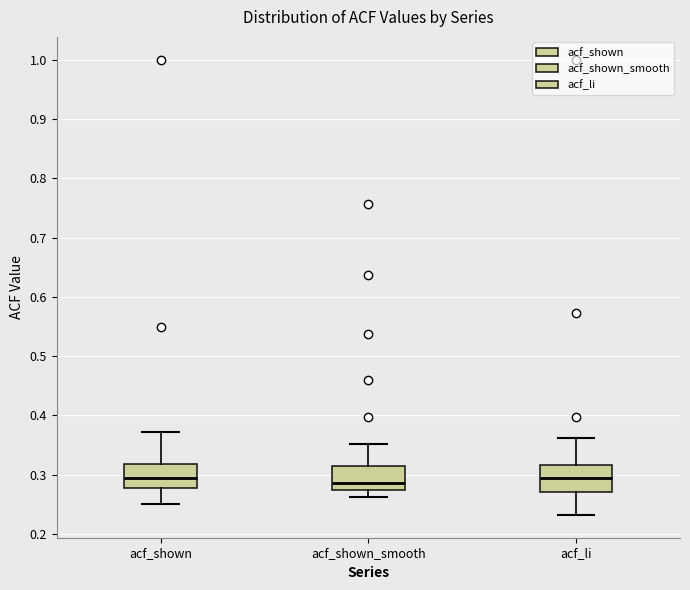

Where is the lower edge of the box for acf_shown on the y-axis? The values are not printed on the chart, so give them approximately, as read against the axis.

0.28